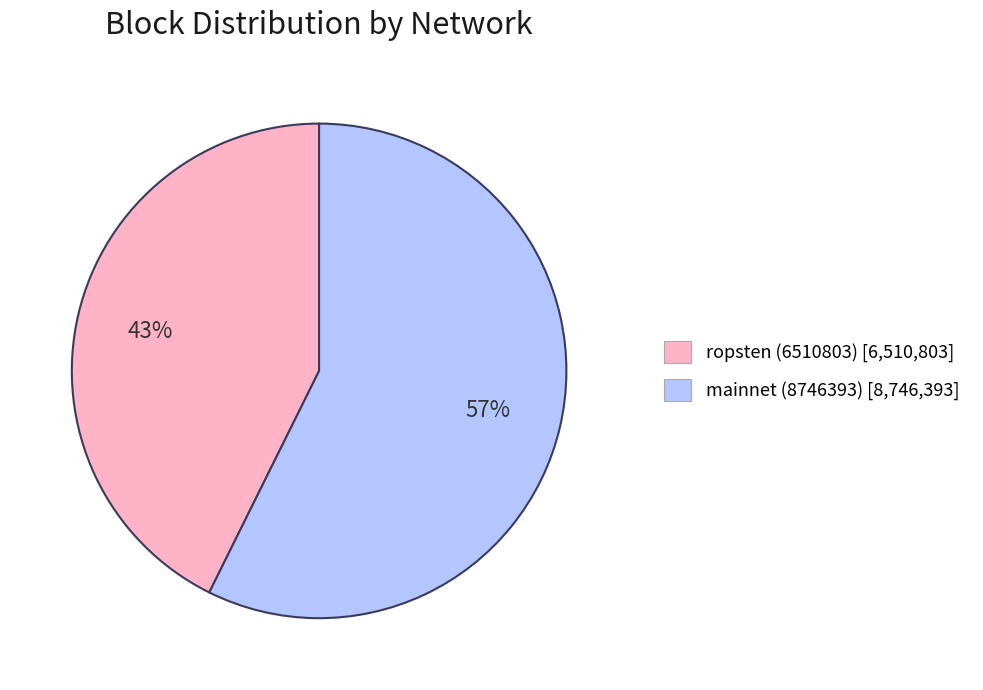

Which has a higher value, mainnet (8746393) [8,746,393] or ropsten (6510803) [6,510,803]?

mainnet (8746393) [8,746,393]